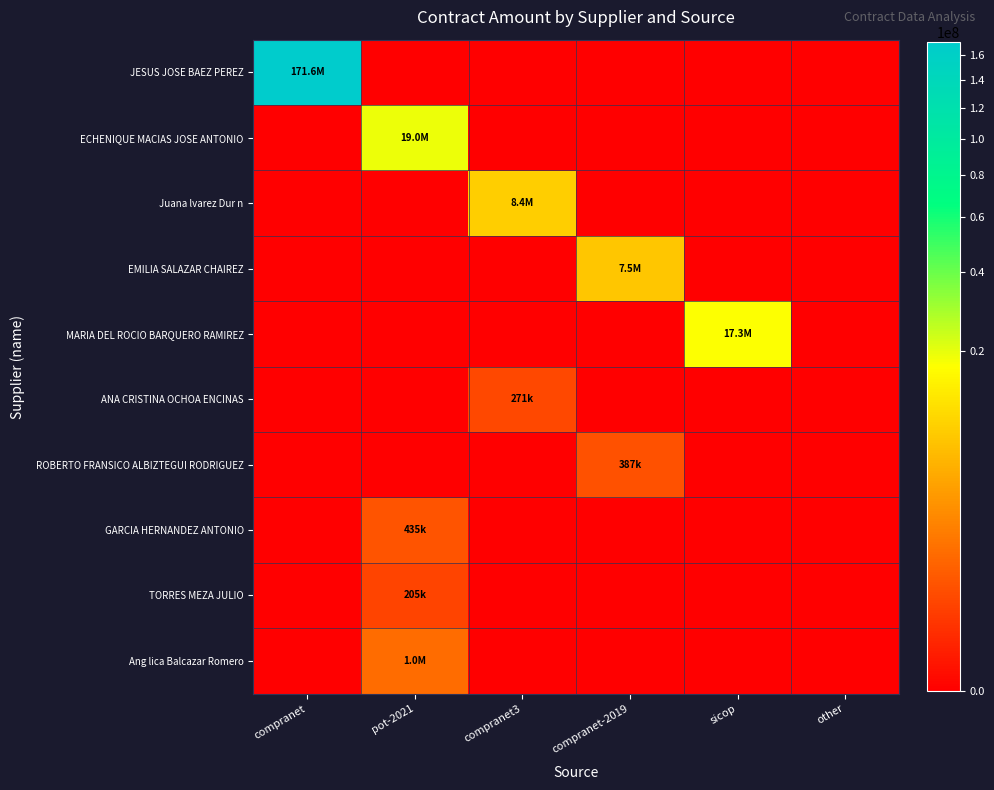

Count the number of categories in the chart.

6